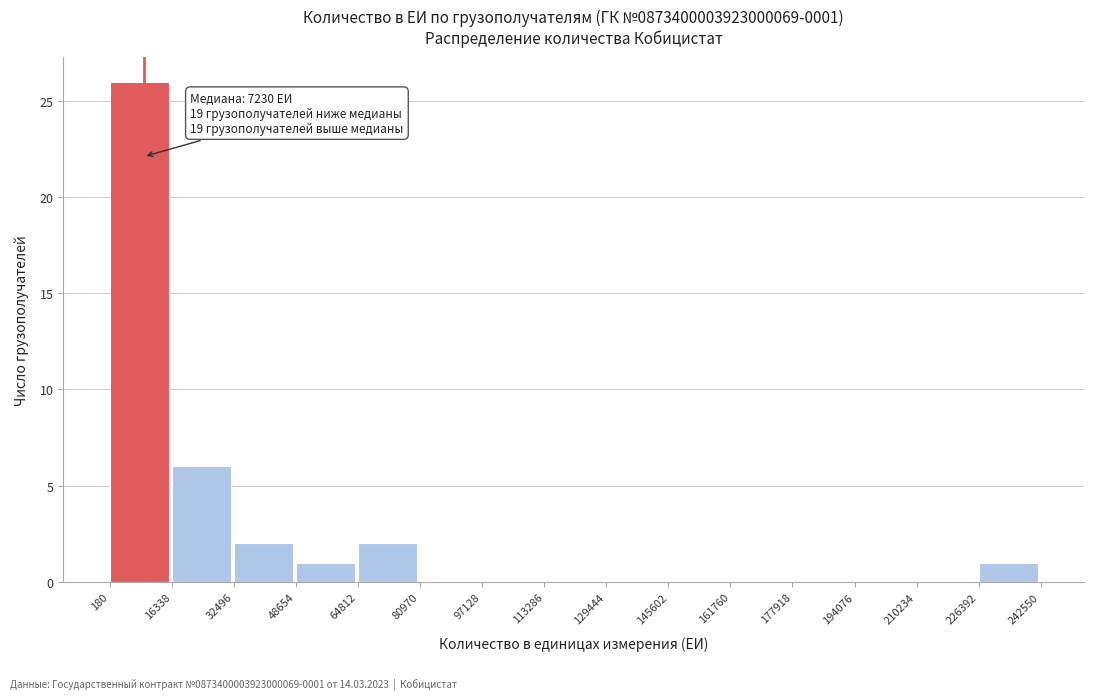

Over which range of the x-axis is the bar tallest?

180 to 16338